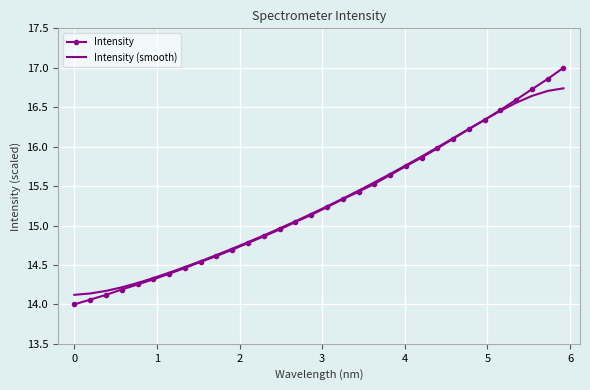

What is the smallest value displayed?

14.0